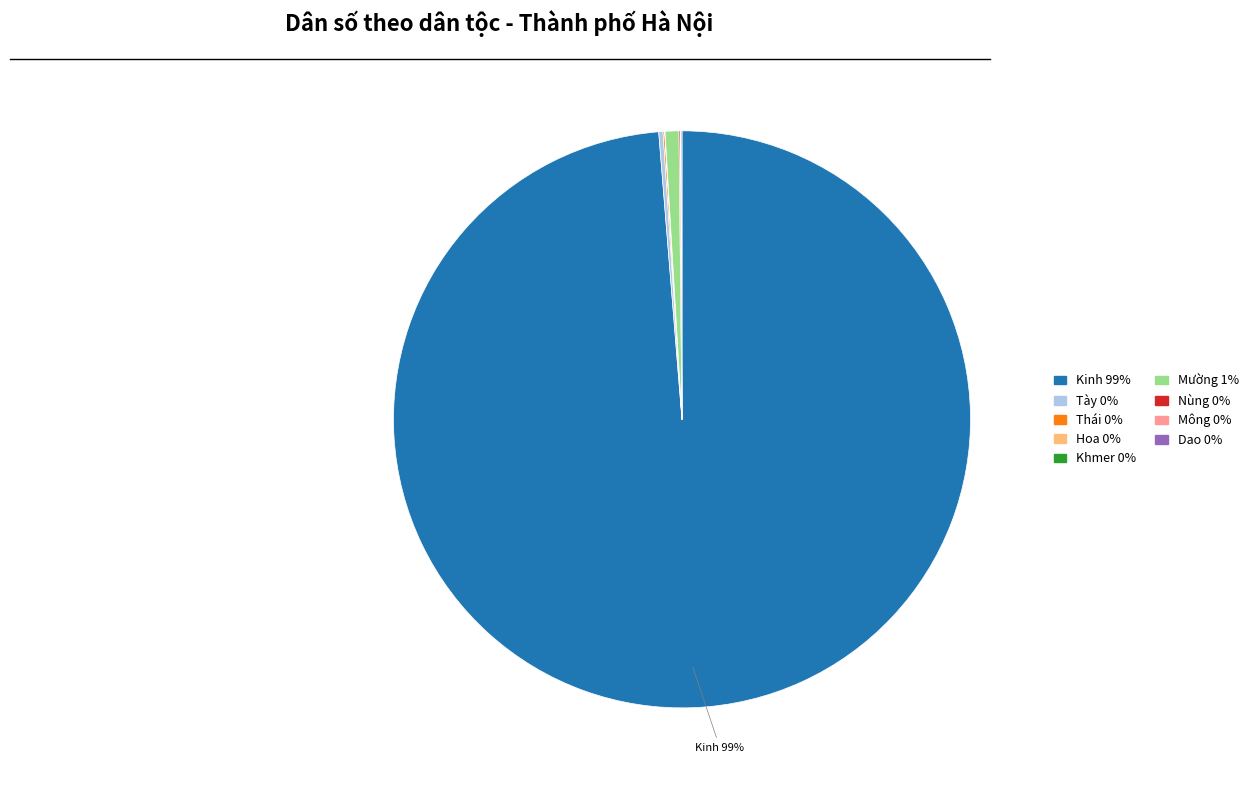

The Kinh slice represents 99% of the pie. True or false?

True